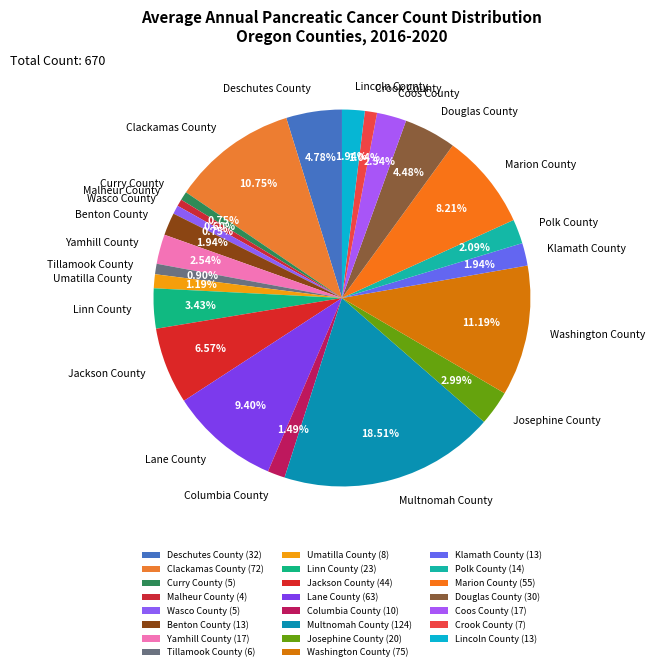

How many segments does this pie chart have?

23